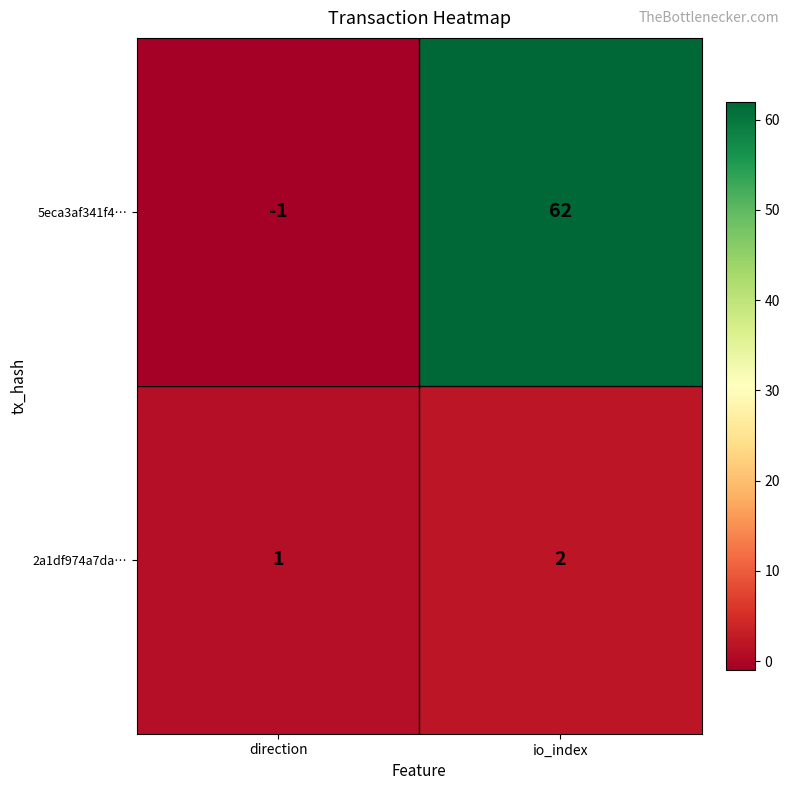

What is the sum of the 5eca3af341f4… values at io_index and direction?

61